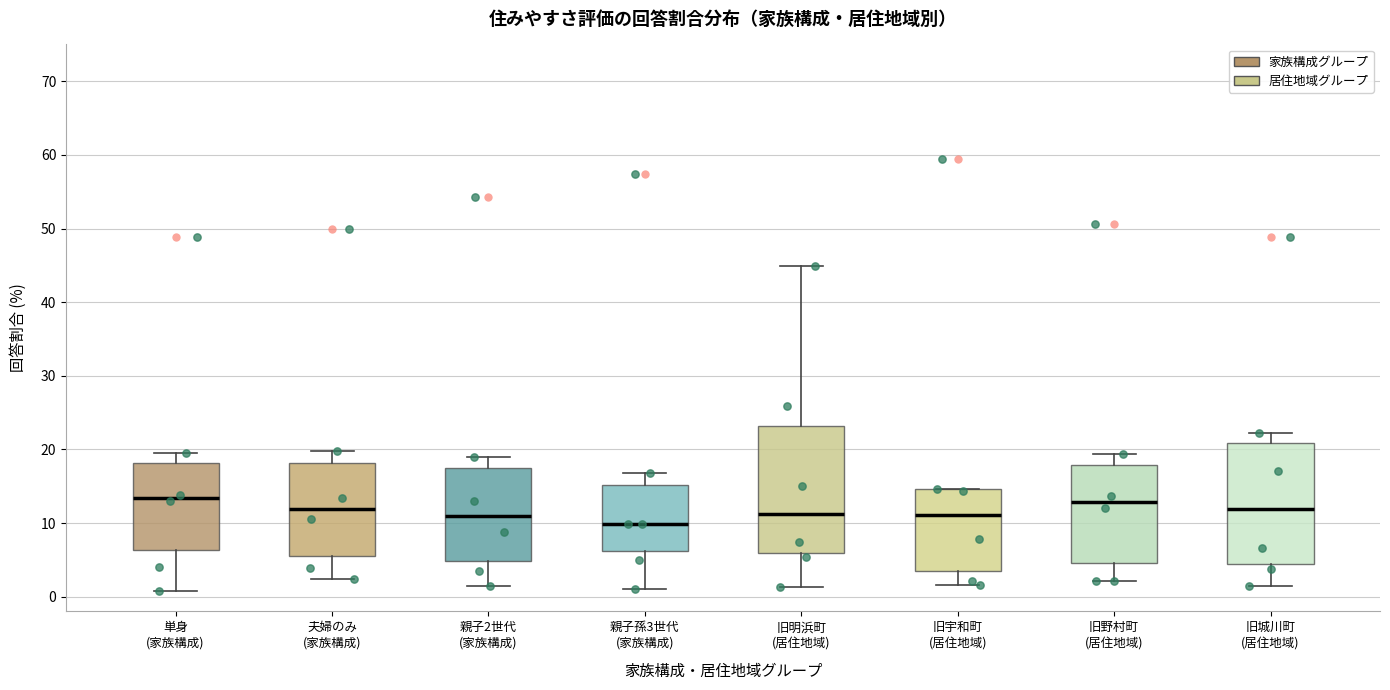

Reading left to right, read every box against the y-axis: the position of its median line, the range the box covers, and the ends of its whiskers. The values are not printed on the chart, so give them approximately, as read against the axis.

単身 (家族構成): median 13, box 6 to 18, whiskers 1 to 20
夫婦のみ (家族構成): median 12, box 6 to 18, whiskers 2 to 20
親子2世代 (家族構成): median 11, box 5 to 17, whiskers 1 to 19
親子孫3世代 (家族構成): median 10, box 6 to 15, whiskers 1 to 17
旧明浜町 (居住地域): median 11, box 6 to 23, whiskers 1 to 45
旧宇和町 (居住地域): median 11, box 4 to 15, whiskers 2 to 15
旧野村町 (居住地域): median 13, box 5 to 18, whiskers 2 to 19
旧城川町 (居住地域): median 12, box 4 to 21, whiskers 1 to 22